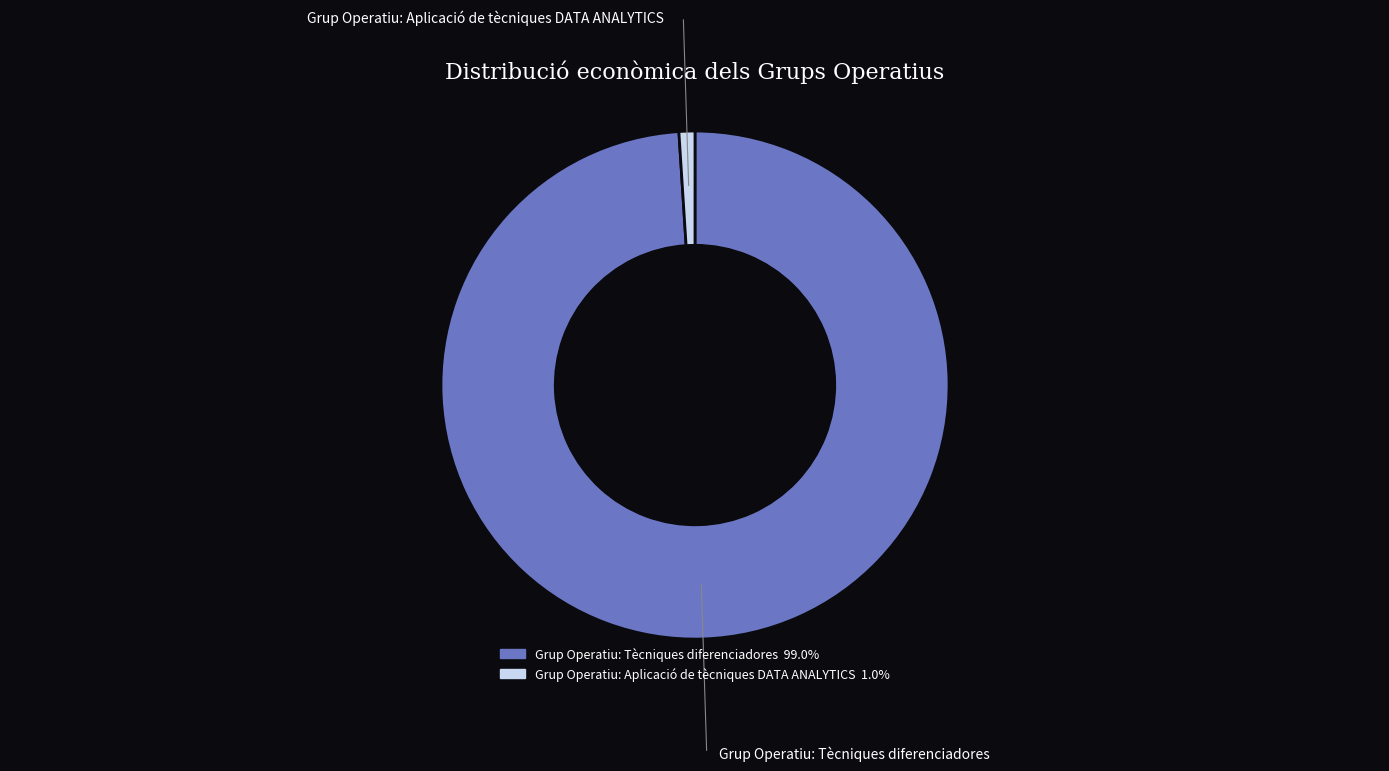

Which has a higher value, Grup Operatiu: Aplicació de tècniques DATA ANALYTICS or Grup Operatiu: Tècniques diferenciadores?

Grup Operatiu: Tècniques diferenciadores